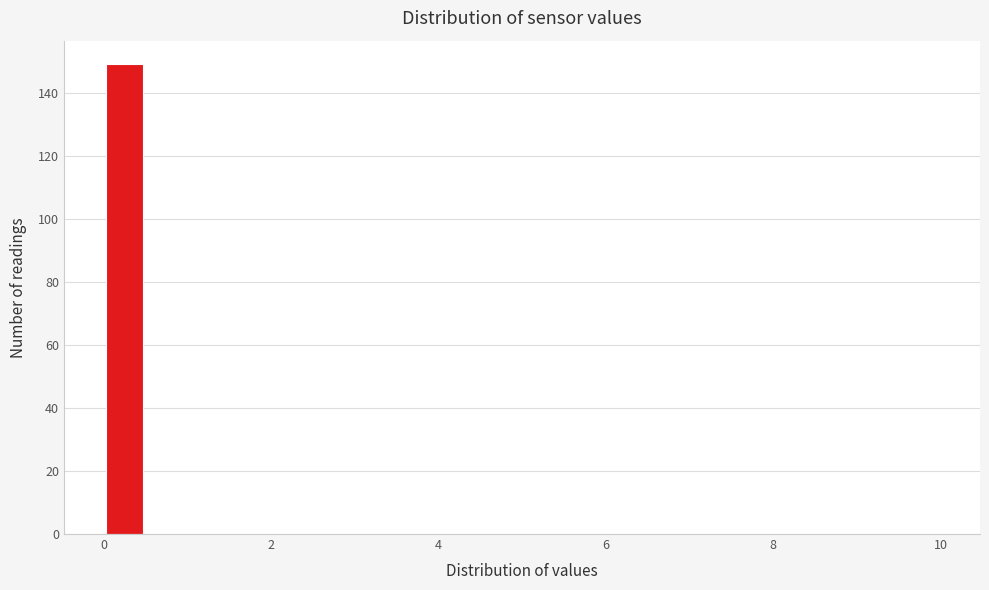

Read against the x-axis, roughly where is the centre of the tallest bar?

0.2